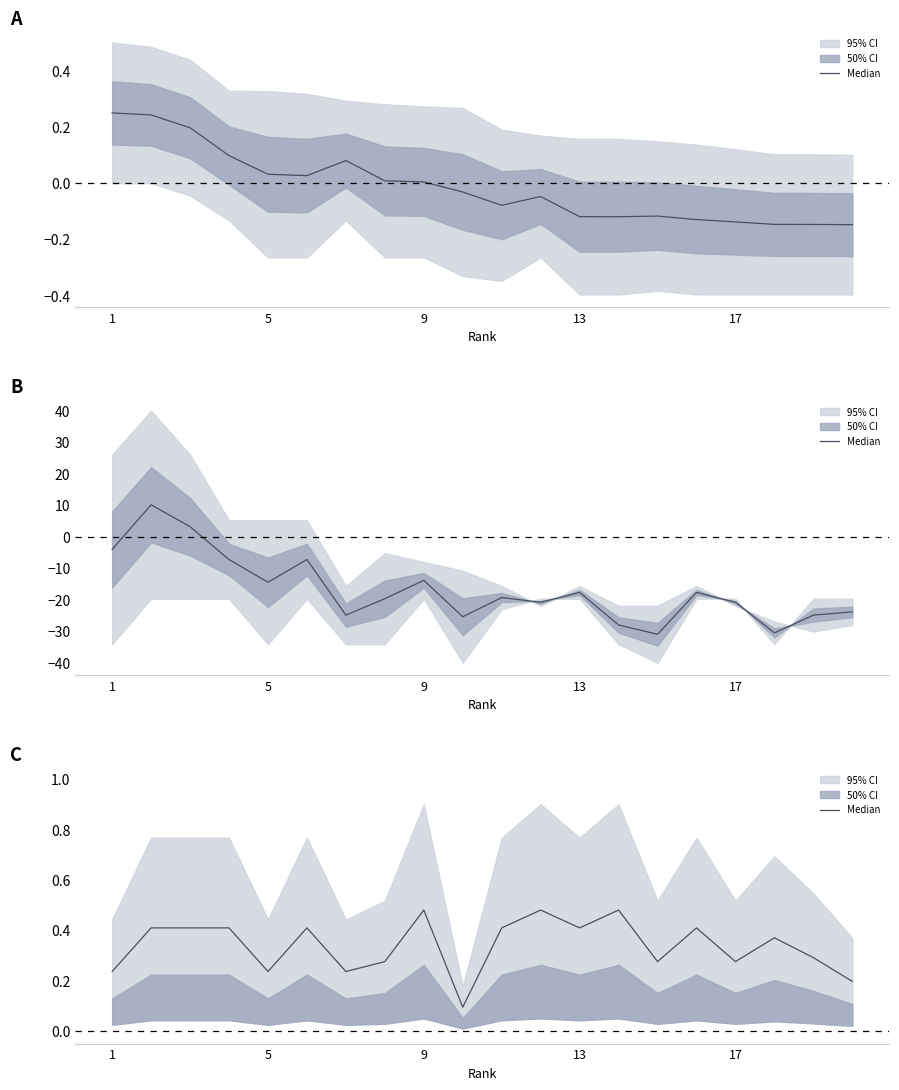

How many interior local peaks (higher than both neighbors) does the data have?

6